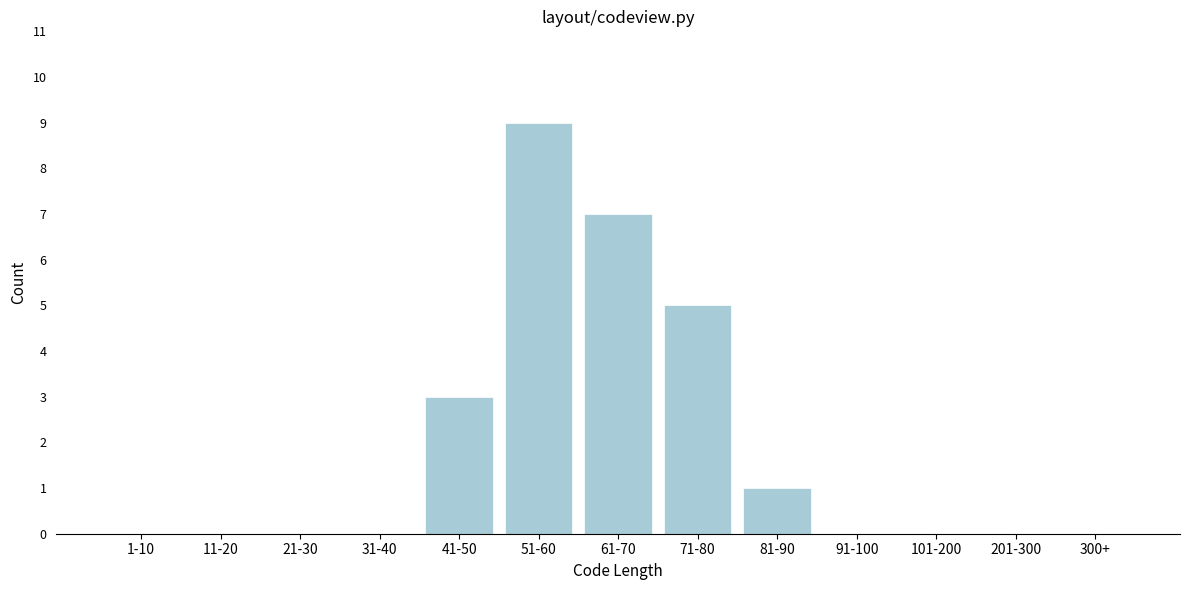

Reading left to right, list all the values displayed in this chart.

1-10=0	11-20=0	21-30=0	31-40=0	41-50=3	51-60=9	61-70=7	71-80=5	81-90=1	91-100=0	101-200=0	201-300=0	300+=0